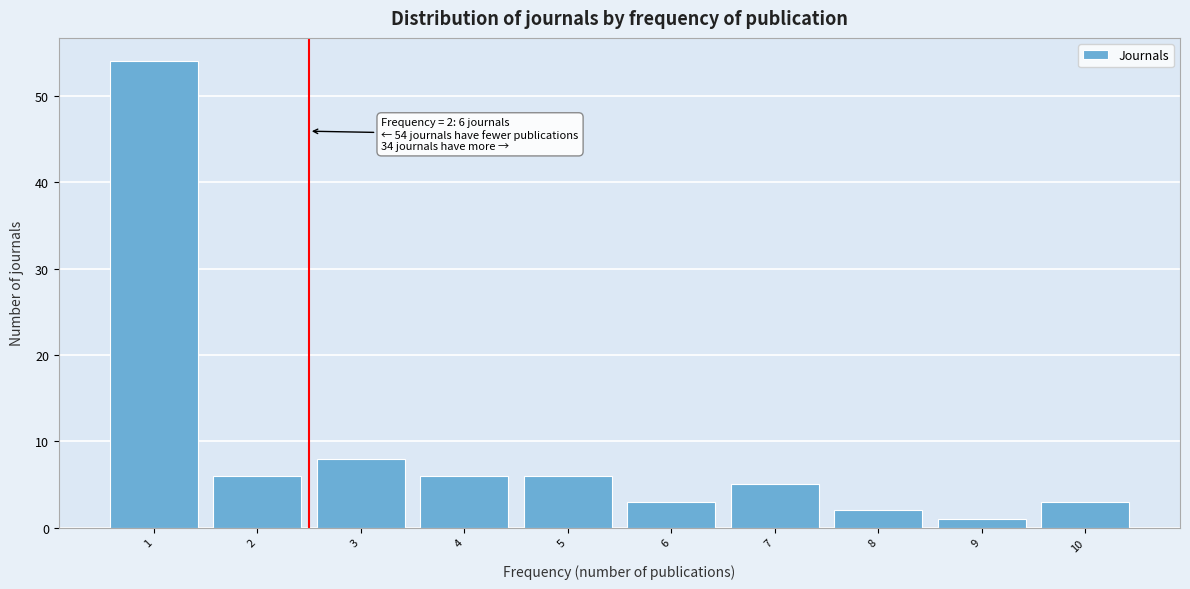

Reading right to left, transcribe all the data shown in this chart.

3	1	2	5	3	6	6	8	6	54